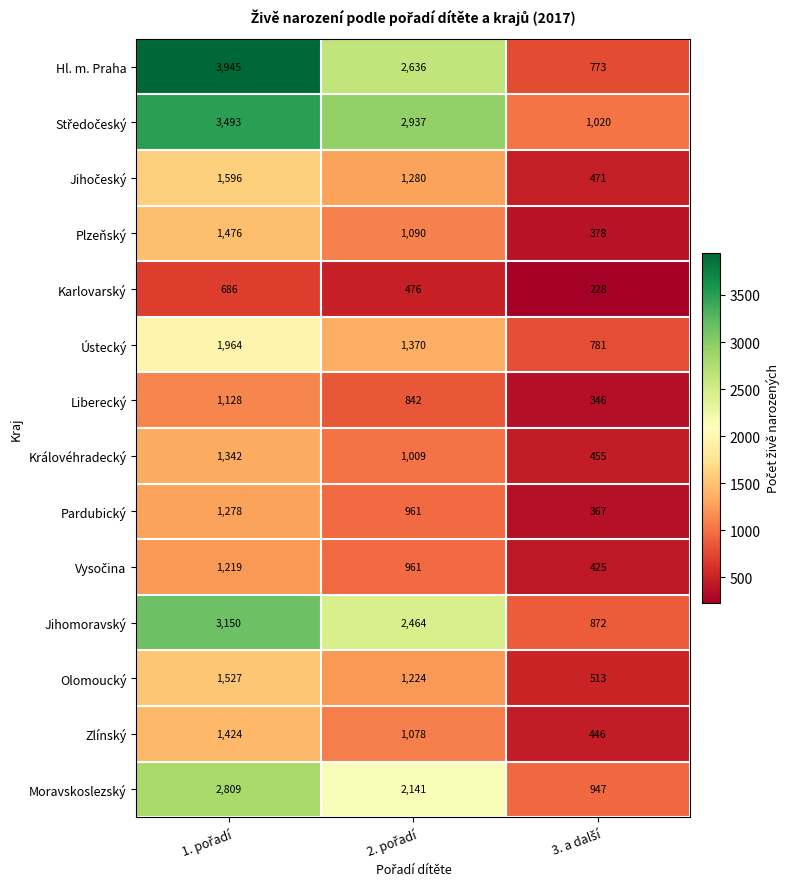

Count the number of categories in the chart.

3